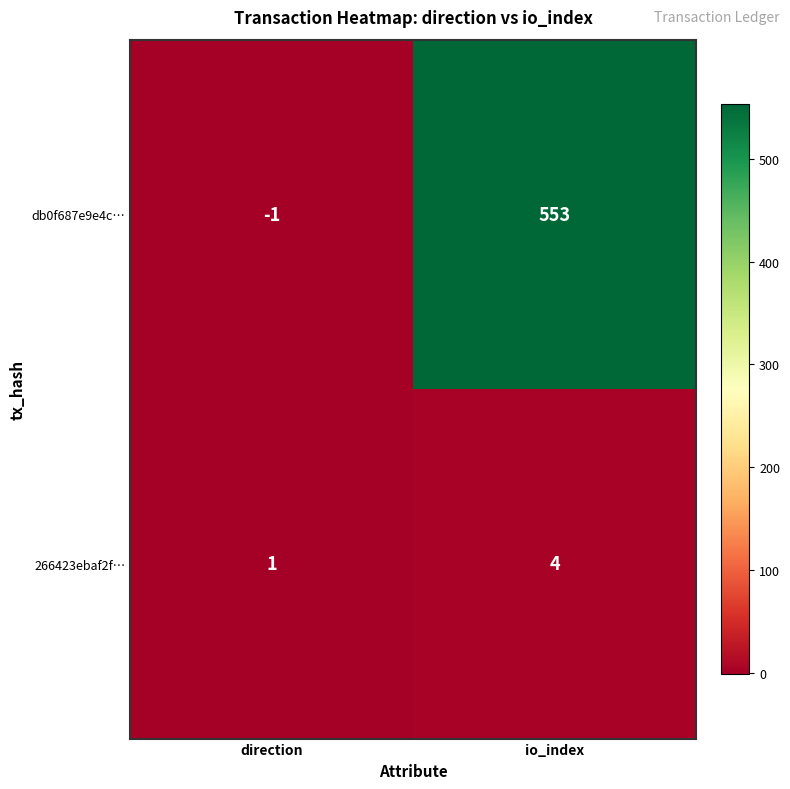

Which category has the highest value across all series?

io_index